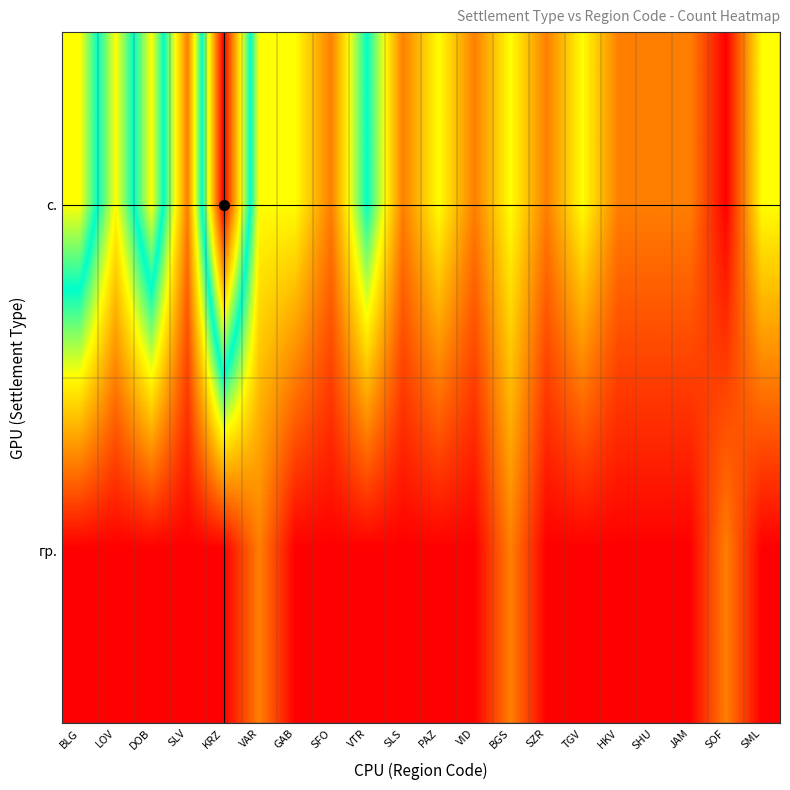

What is the maximum value shown in the chart?

6